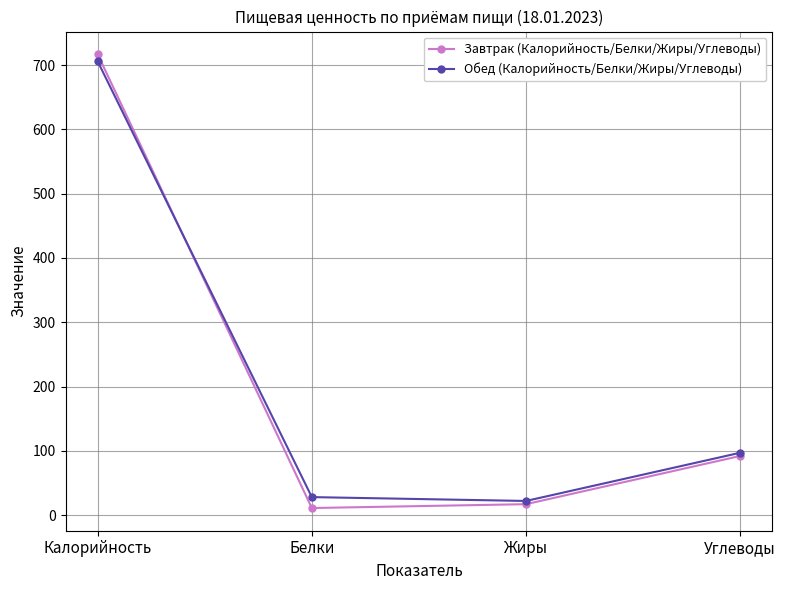

What are all the series names shown in the legend?

Завтрак (Калорийность/Белки/Жиры/Углеводы), Обед (Калорийность/Белки/Жиры/Углеводы)